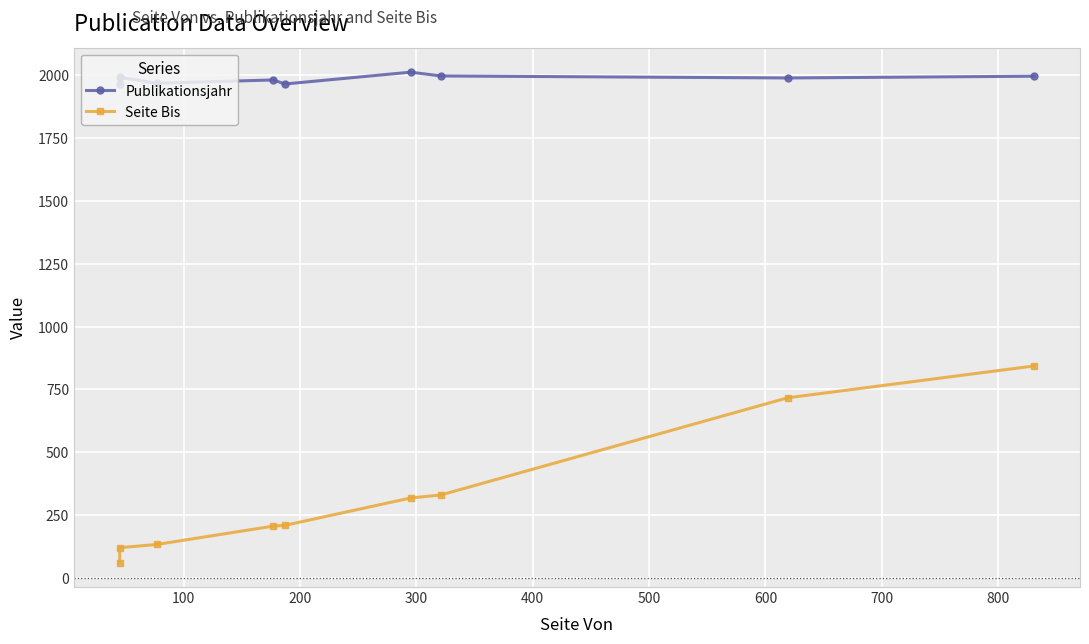

How many lines are shown in the chart?

2